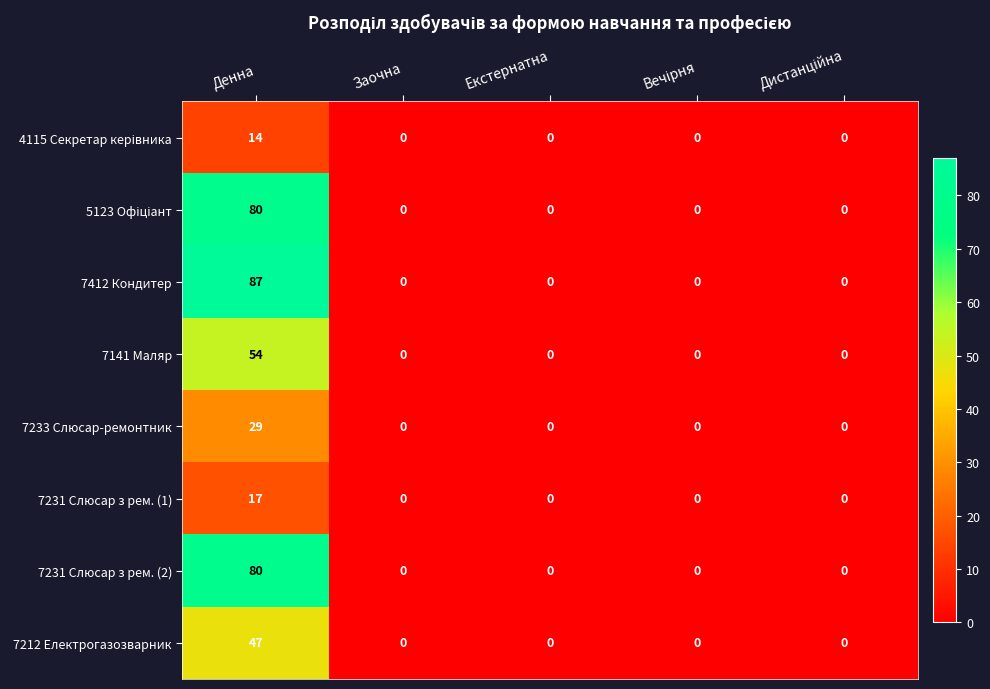

Which series has the largest range (max minus min)?

7412 Кондитер